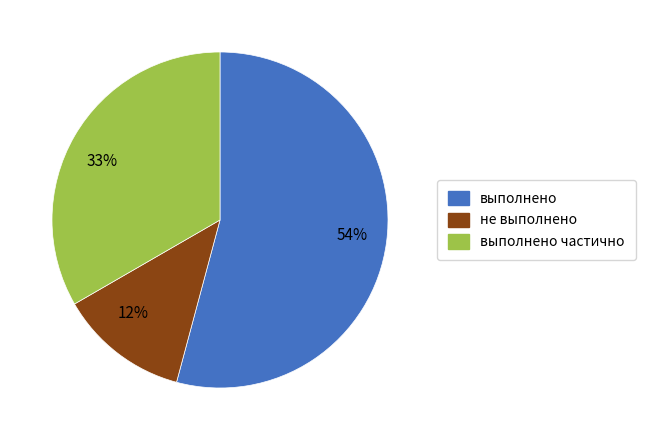

Between 33% and 54%, which is larger?

54%